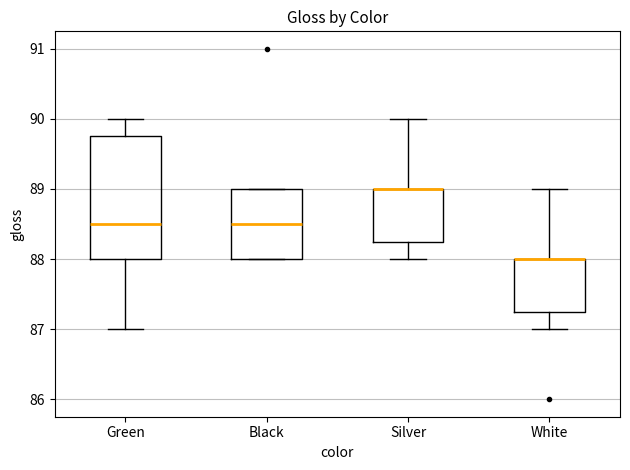

Where does the upper whisker of the box for White end on the y-axis? The values are not printed on the chart, so give them approximately, as read against the axis.

89.0